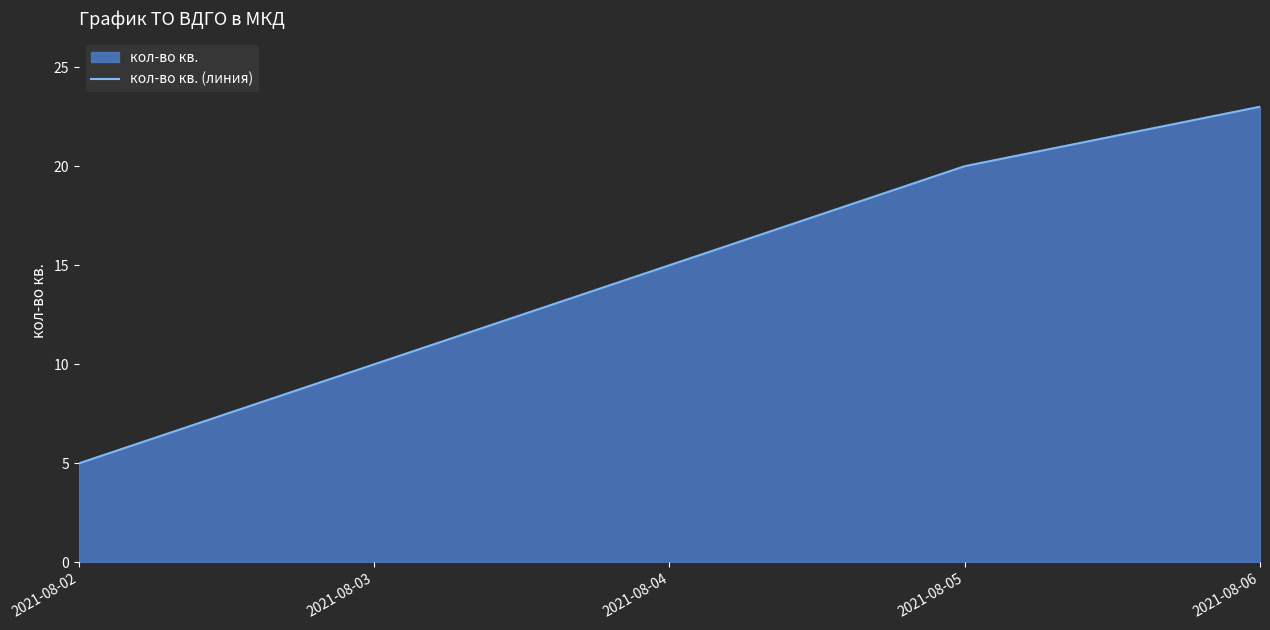

List the labels in order of value, largest first.

2021-08-06, 2021-08-05, 2021-08-04, 2021-08-03, 2021-08-02